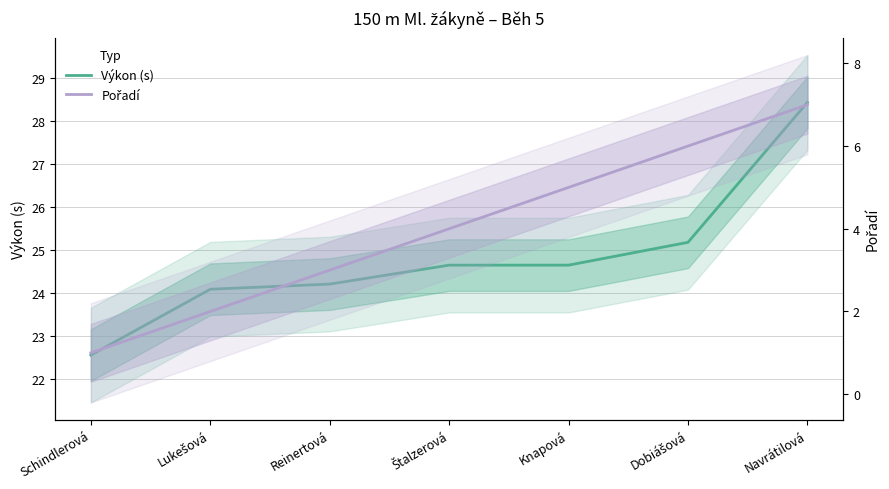

What is the value of the Výkon (s) point at the 1st from the left?

22.6